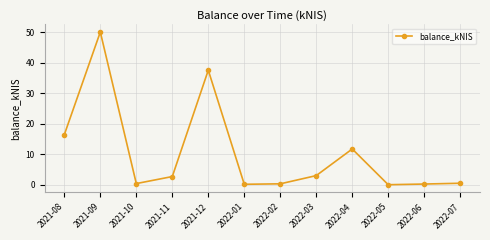

Which category has the highest value across all series?

2021-09